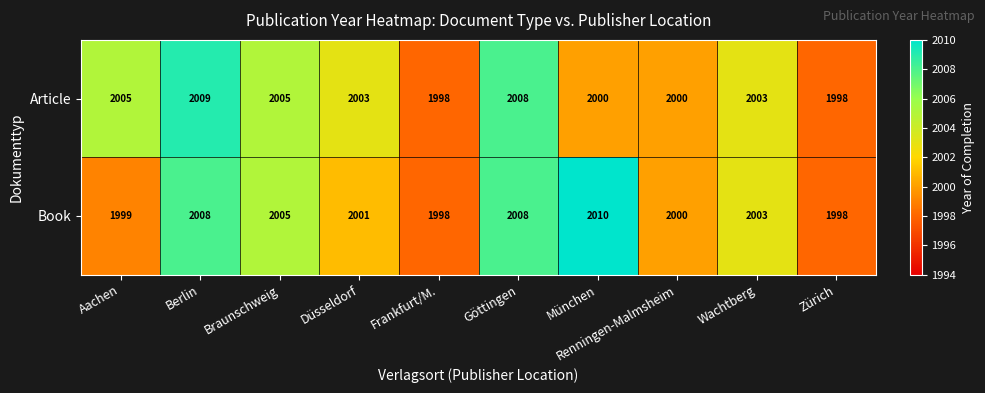

How many distinct data groups are displayed?

2